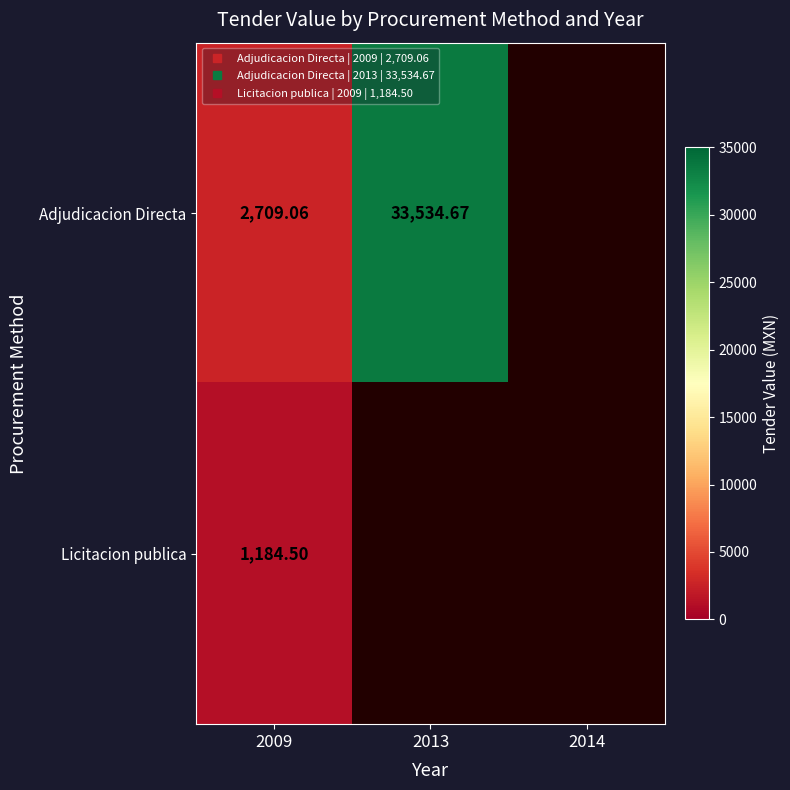

Which label corresponds to the largest value in the chart?

2013